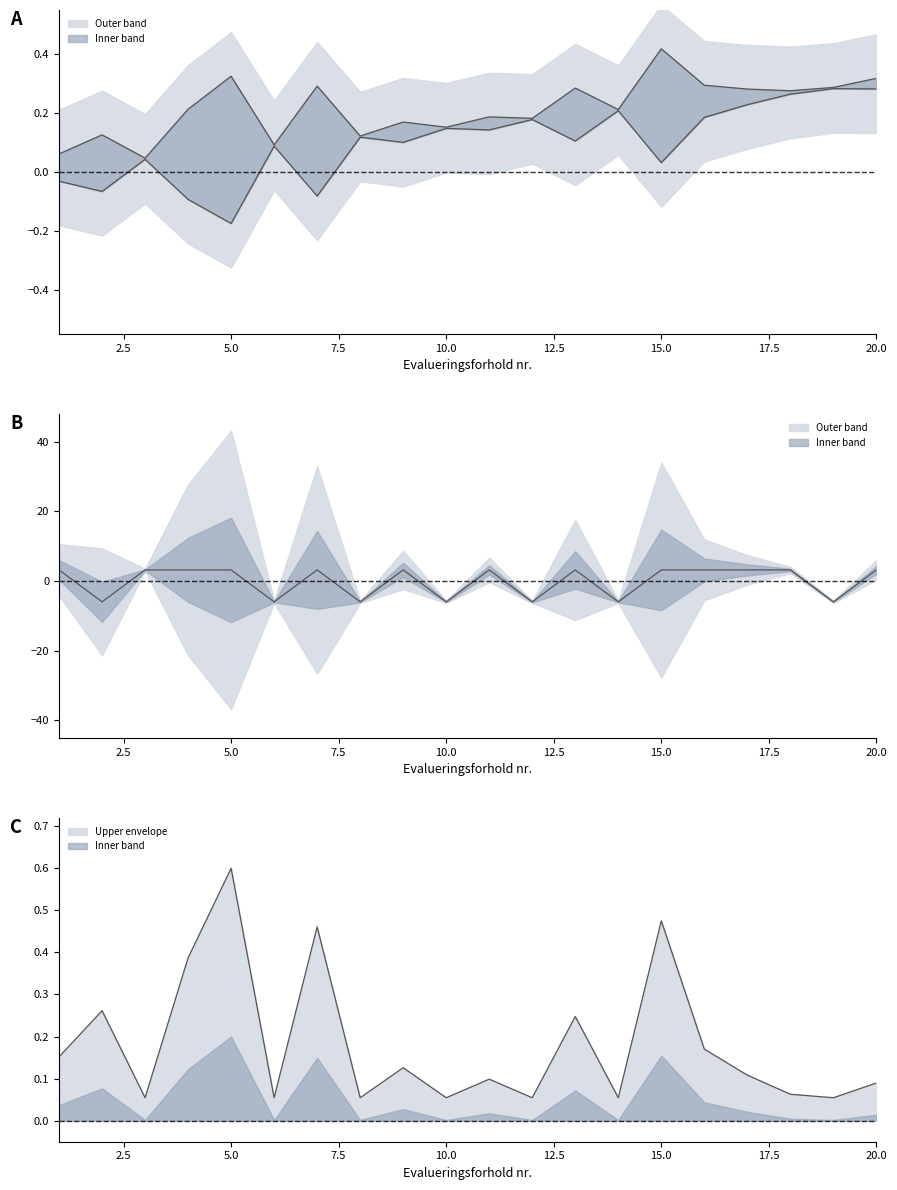

True or false: Vaegt (x1000) and Antal vareproever cross at least once.

True